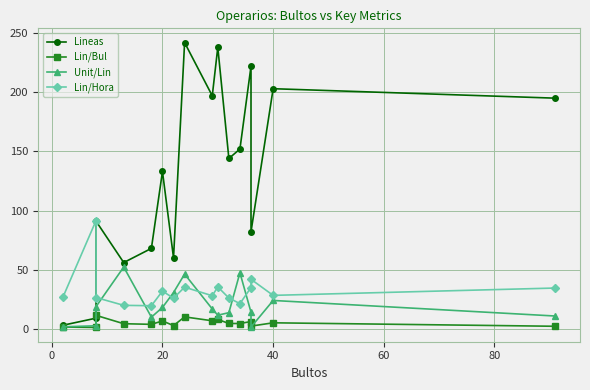

How many data points in Lineas are less than 144?

8